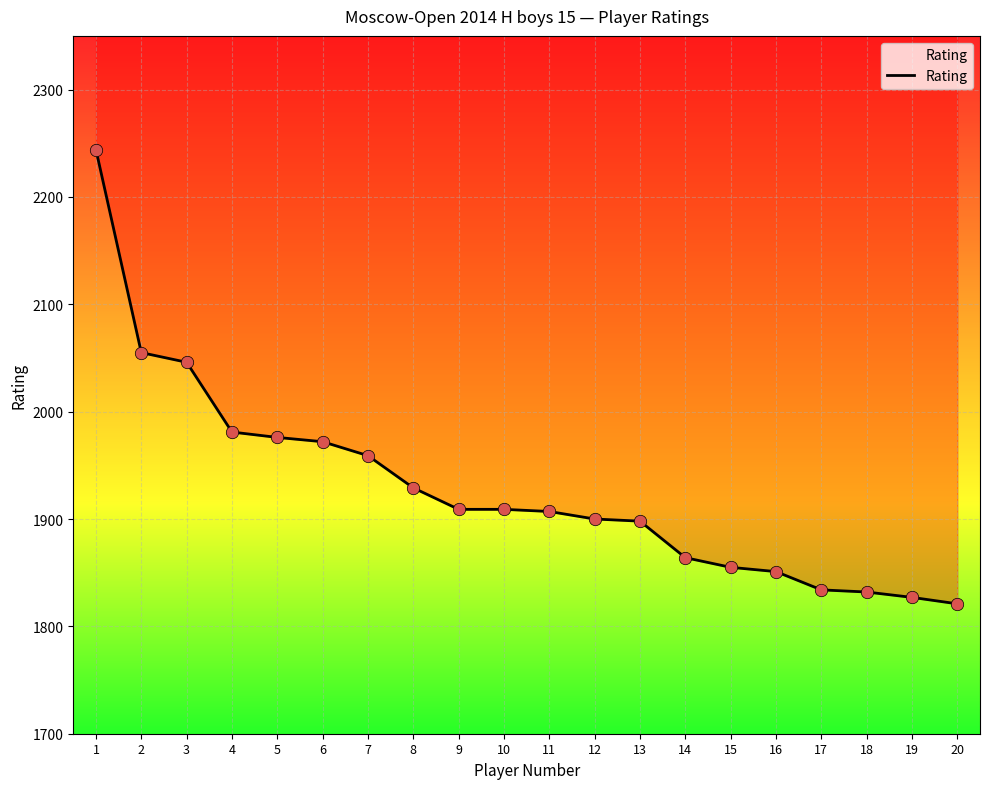

What is the change in value from 4 to 7?

-22